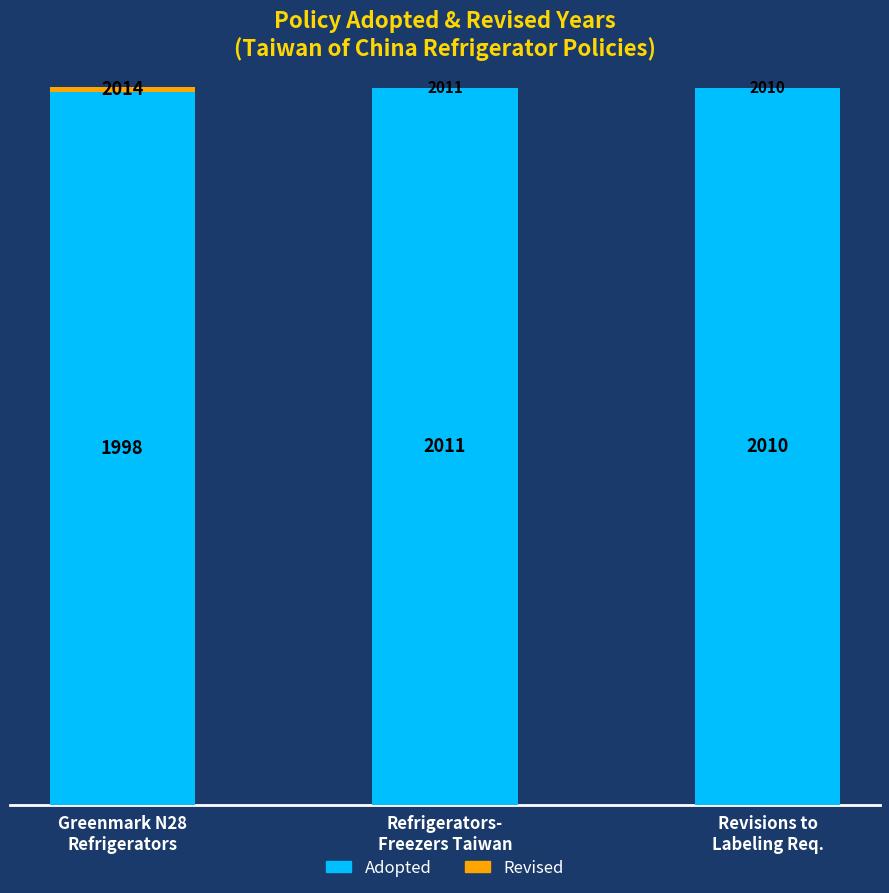

What is the highest value of the Adopted series?

2011